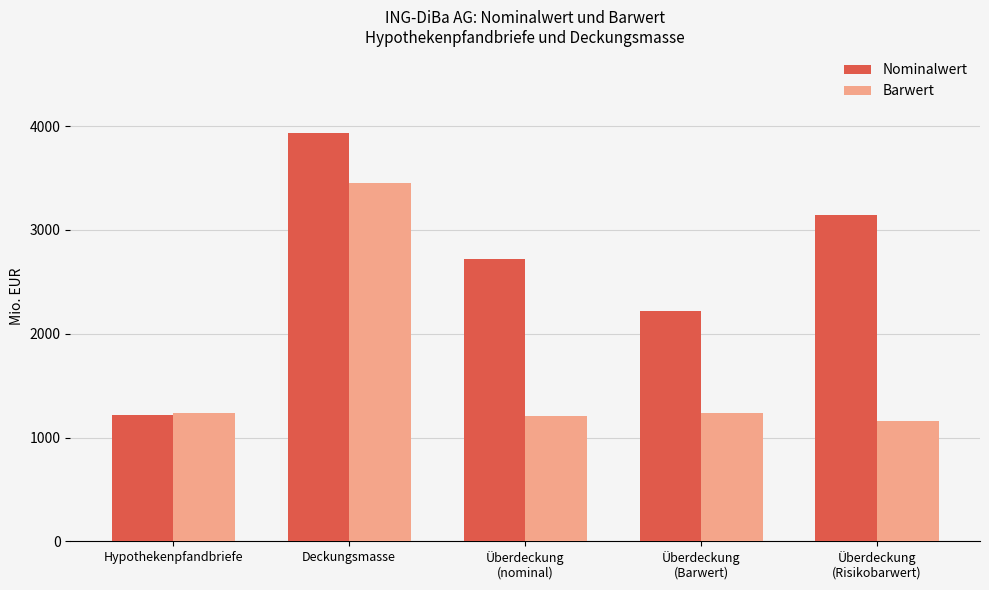

Between Hypothekenpfandbriefe and Deckungsmasse, which series saw the biggest shift?

Nominalwert